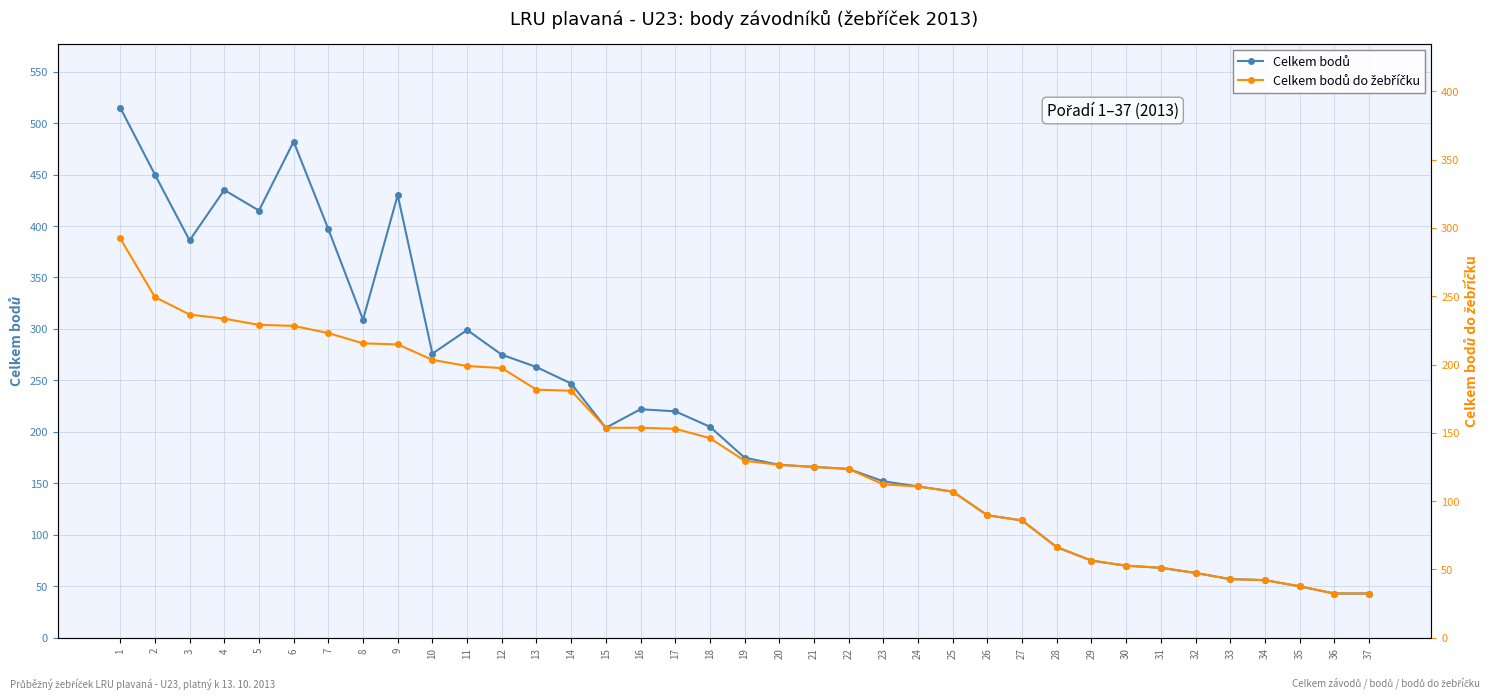

What are all the series names shown in the legend?

Celkem bodů, Celkem bodů do žebříčku